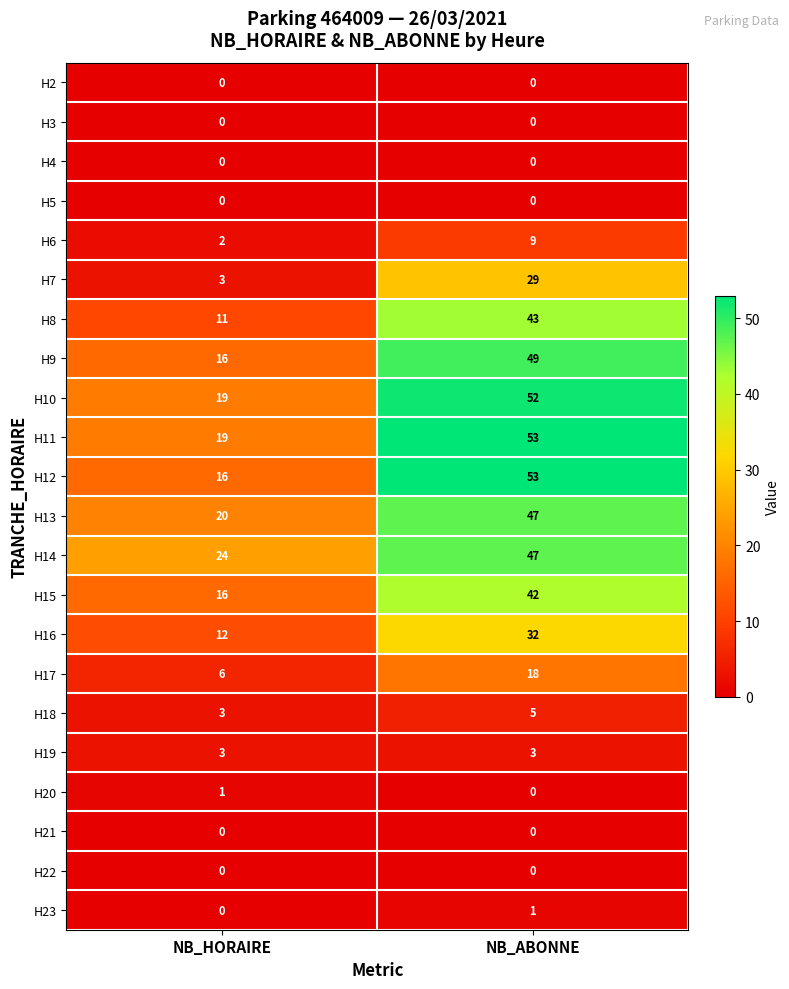

What is the average value of the H7 series?

16